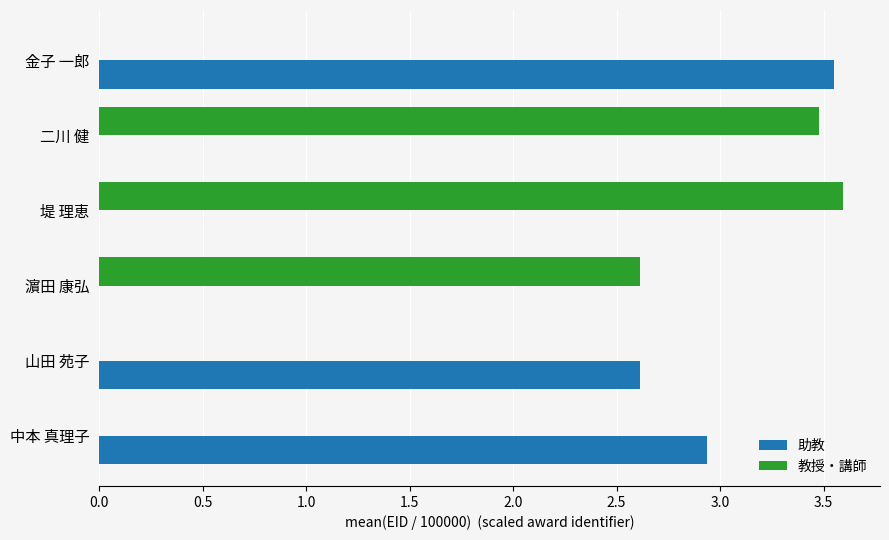

What is the sum of all 助教 values?

9.1